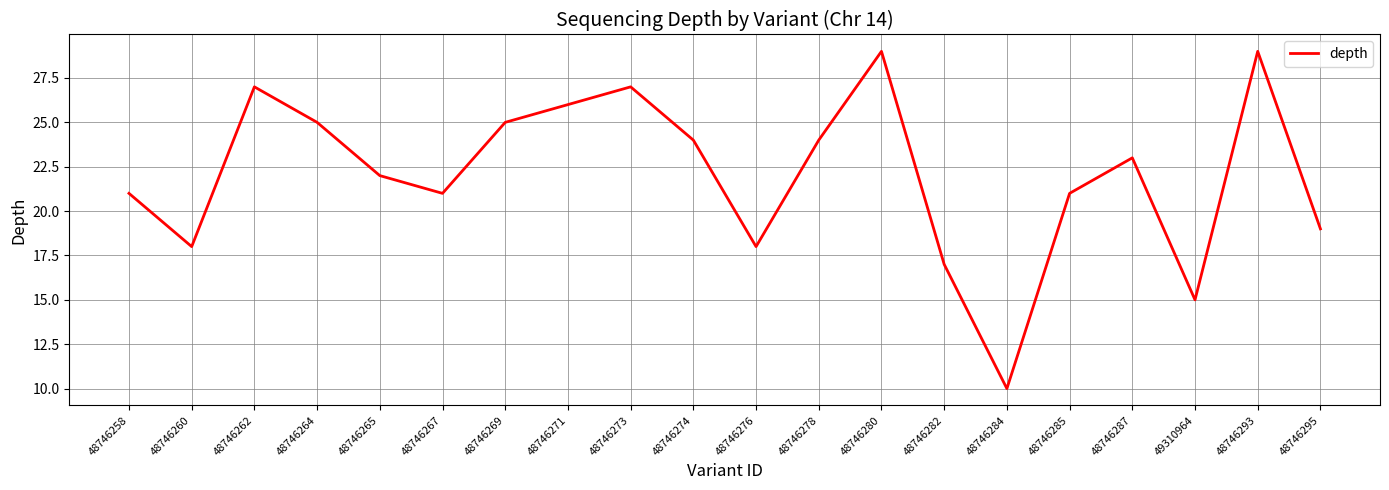

Which category has the lowest value across all series?

48746284